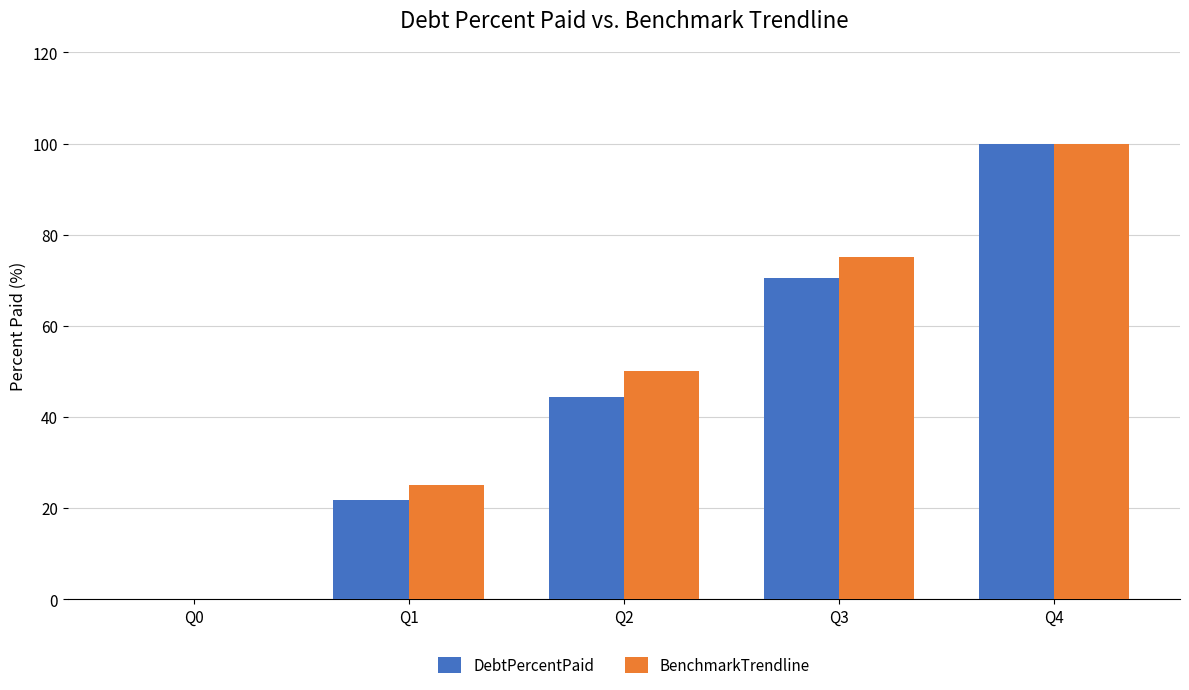

Between Q0 and Q2, which series saw the biggest shift?

BenchmarkTrendline